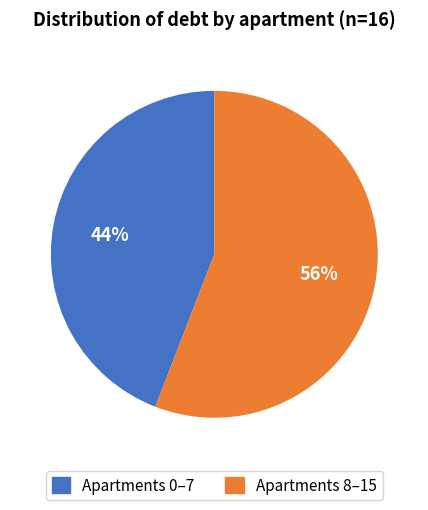

Is there any slice that represents more than half of the pie?

Yes